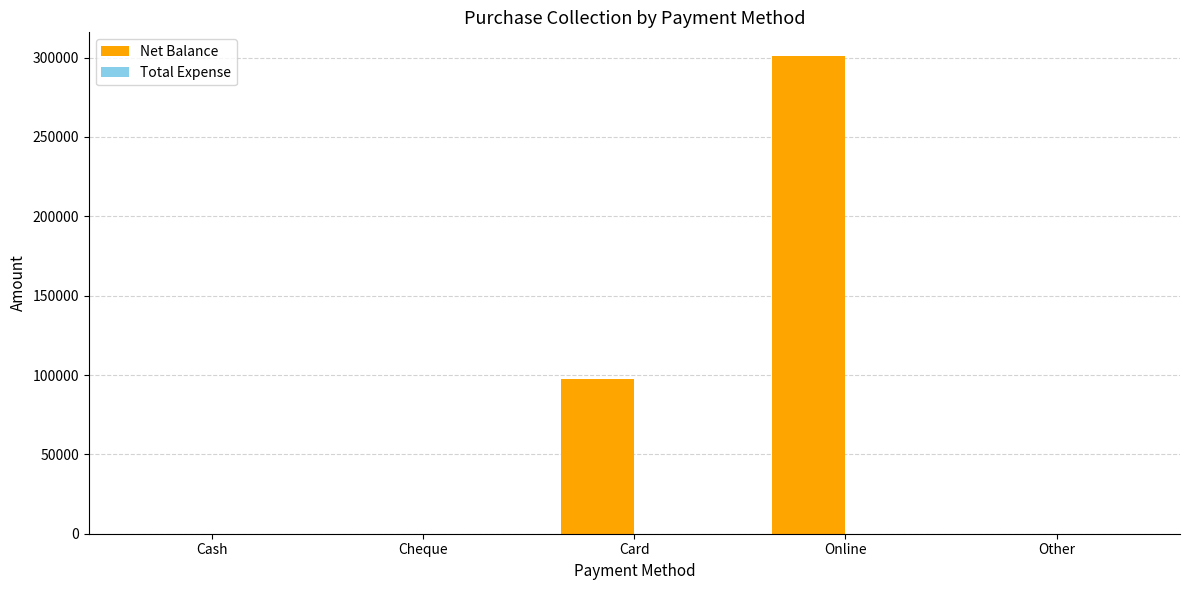

Which category has the highest value across all series?

Online